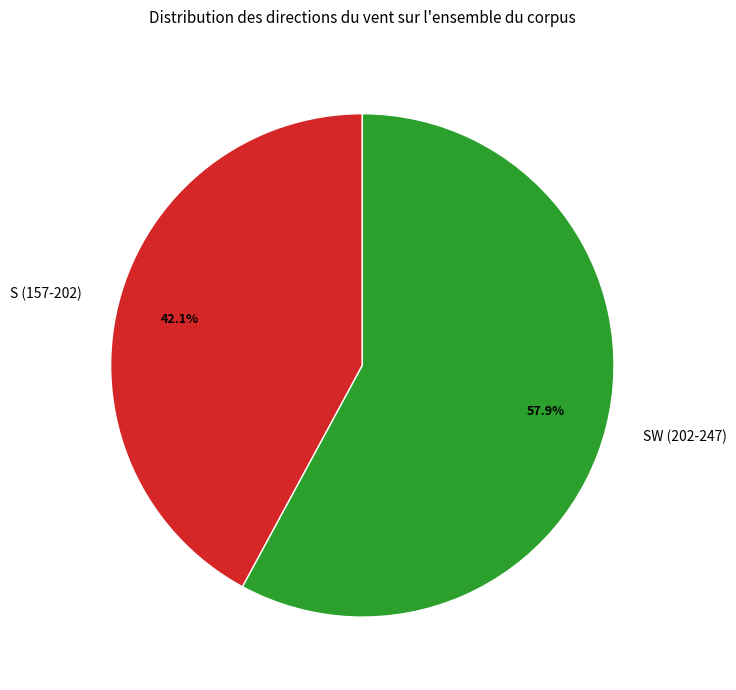

Rank the categories by value from highest to lowest.

SW (202-247), S (157-202)